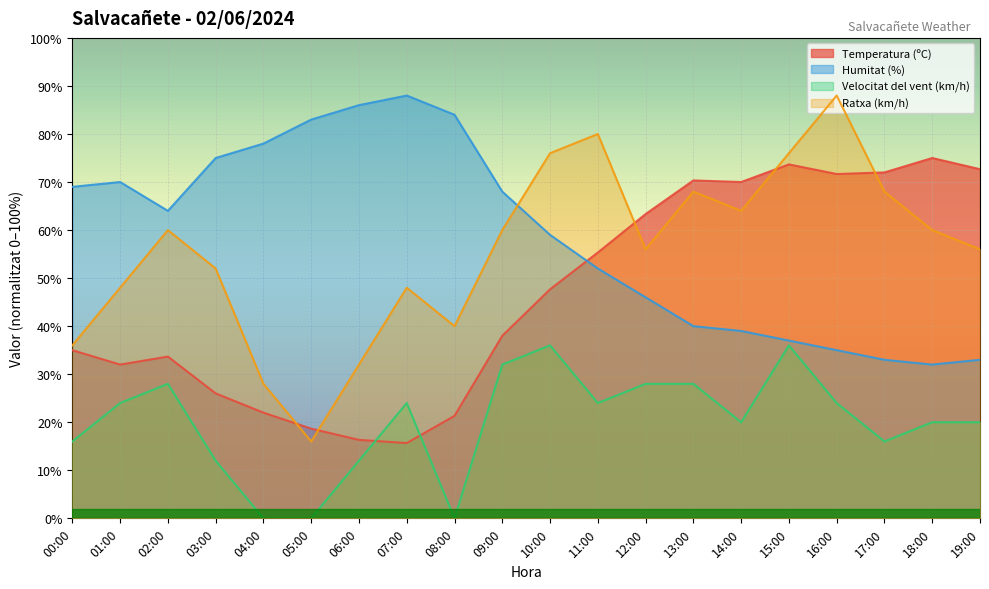

What is the difference between the Temperatura (ºC) values at 04:00 and 15:00?

51.7